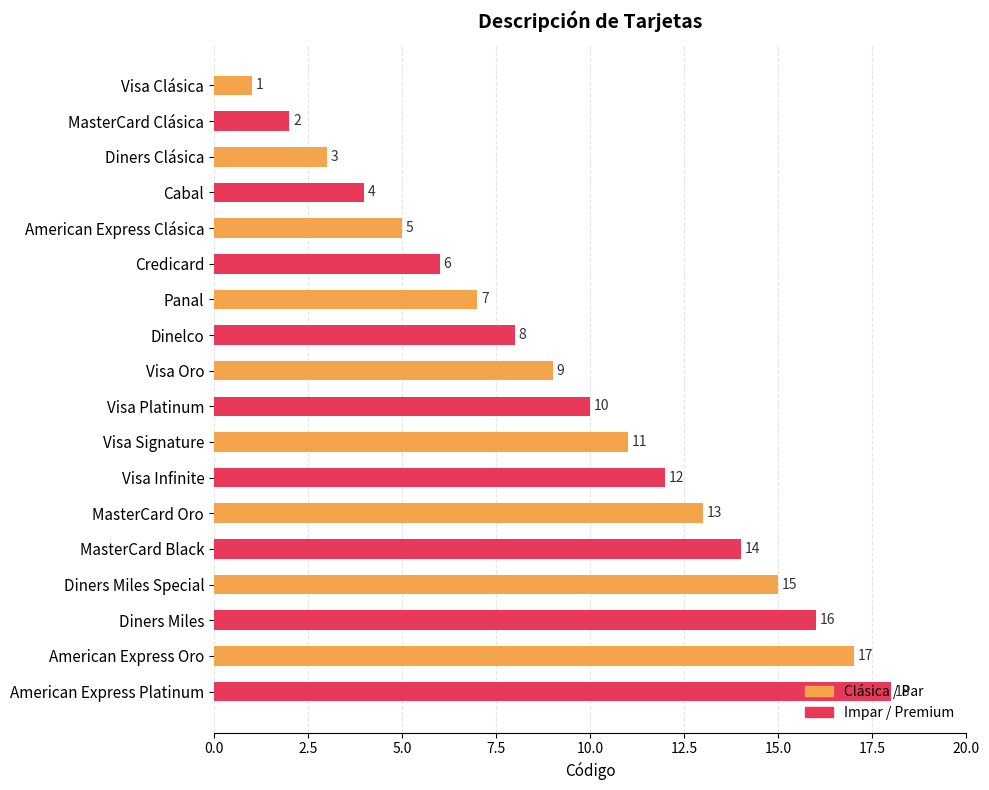

Approximately how many times larger is the value at Visa Infinite compared to Visa Clásica?

12.0